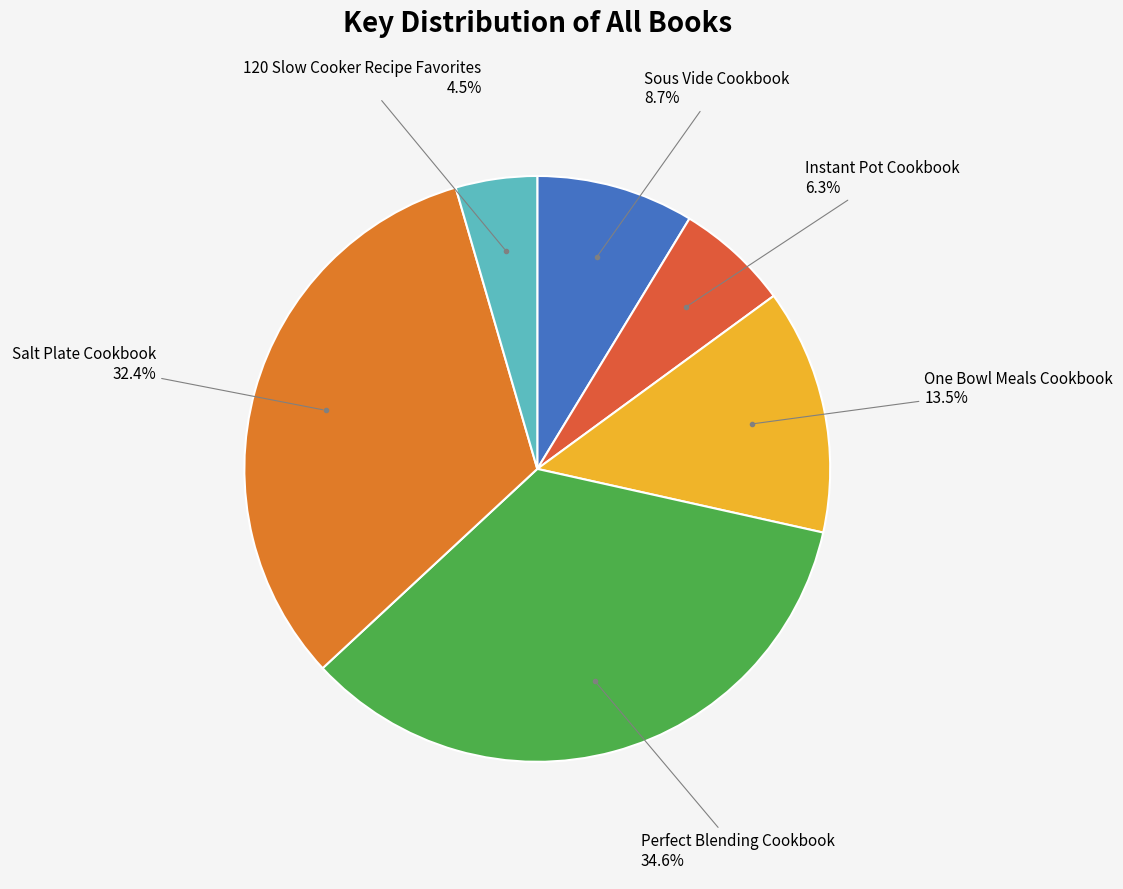

Which category has the smallest portion of the pie?

120 Slow Cooker Recipe Favorites